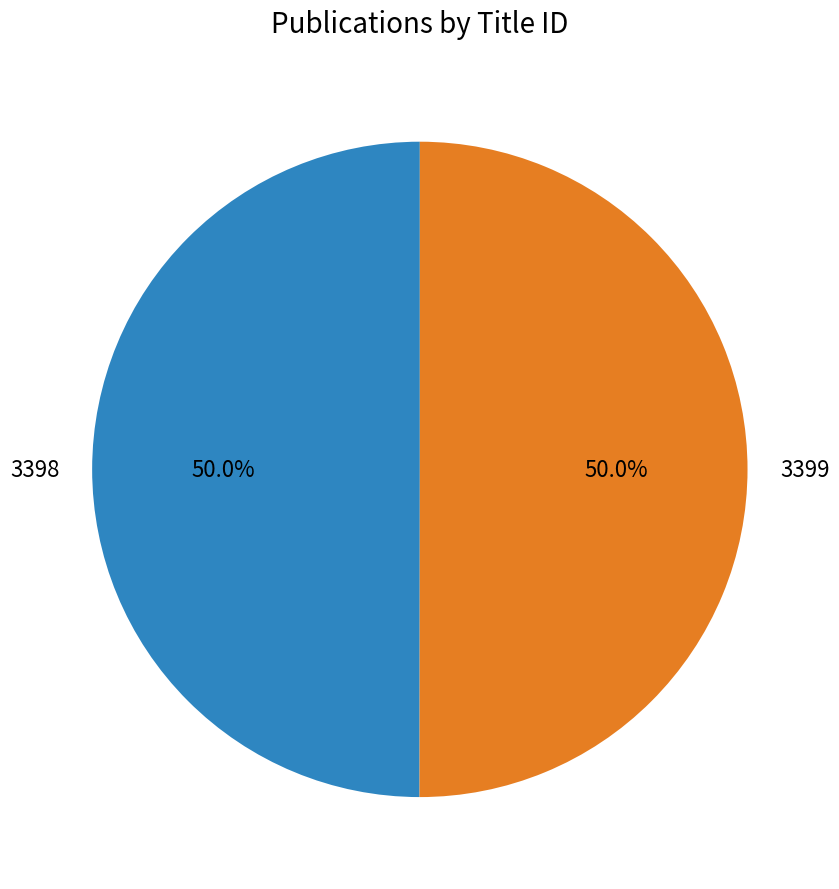

Do 3398 and 3399 together represent more than half of the pie?

Yes